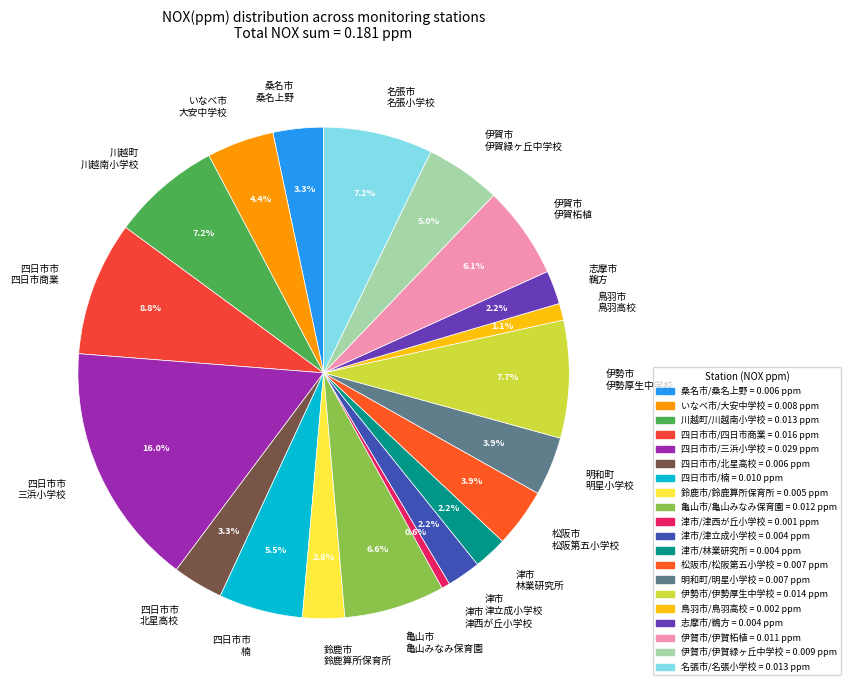

Which slice is the largest?

四日市市 三浜小学校